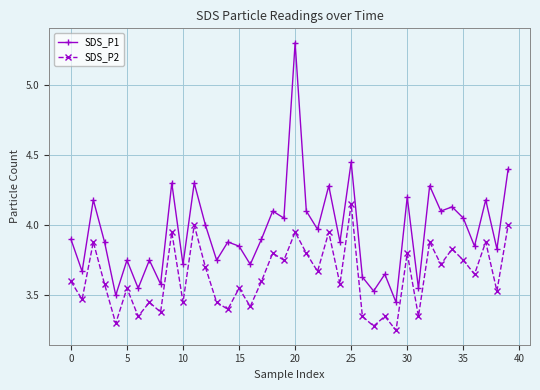

What is the value of the SDS_P1 point at the 24th from the left?

4.3